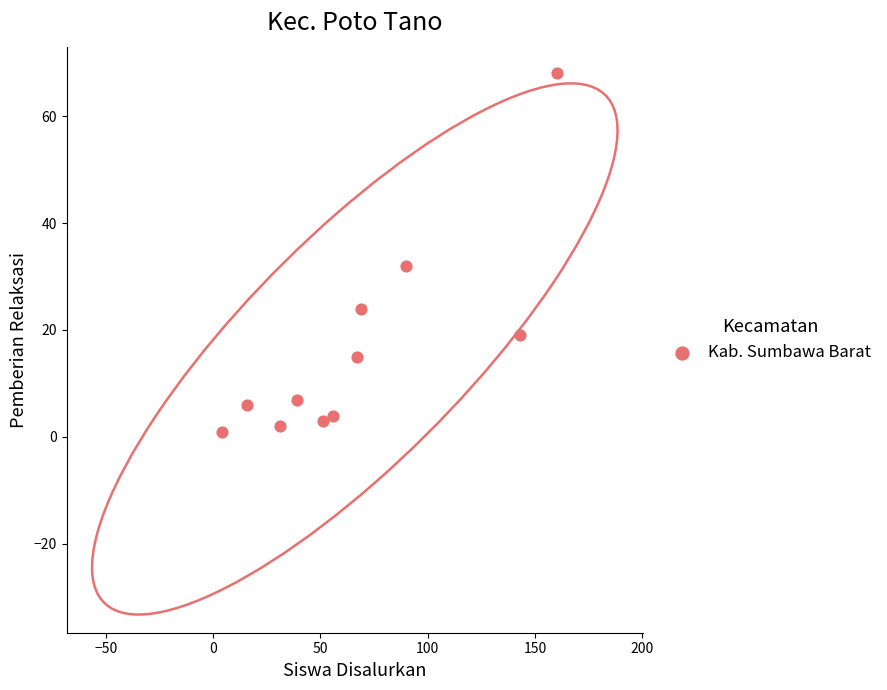

What Y value in the scatter plot is closest to 34?

32